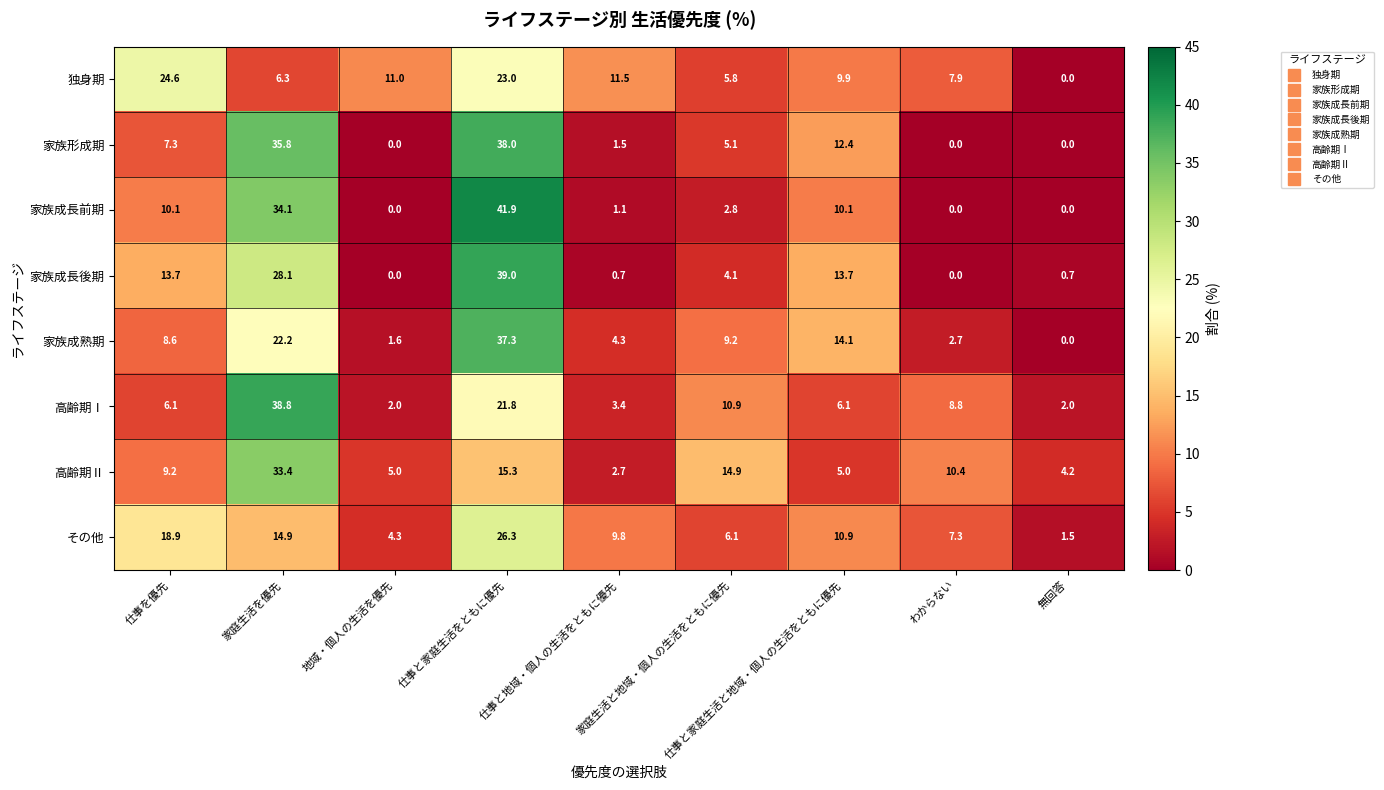

What is the average value of the 高齢期Ⅱ series?

11.1